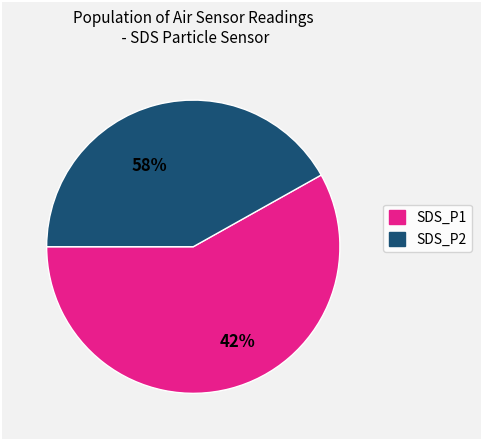

Which series has the widest spread of values?

SDS_P1